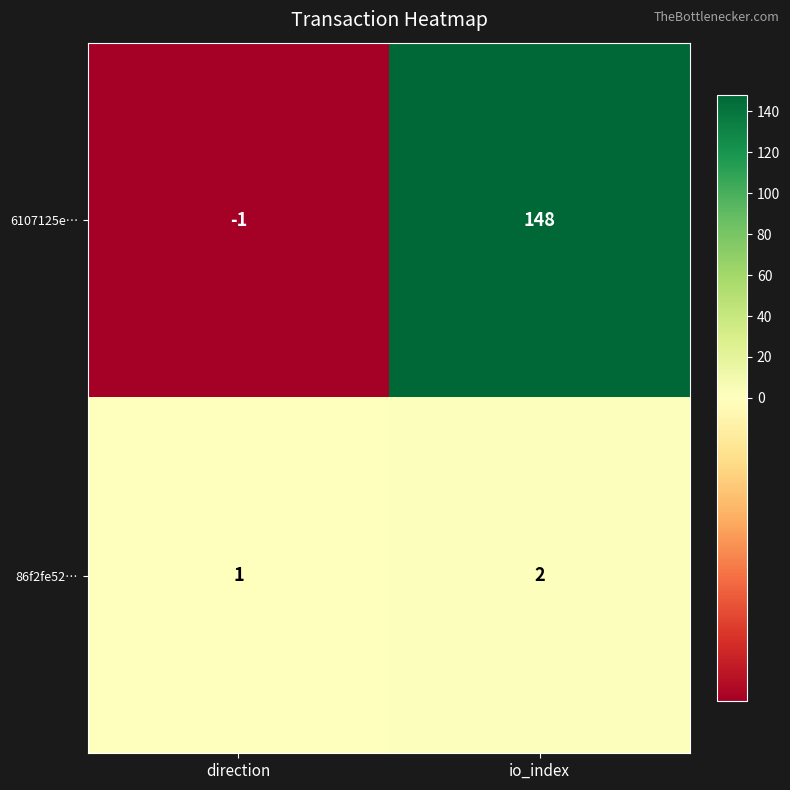

Is the value of 6107125e… at io_index greater than the value of 86f2fe52… at direction?

Yes